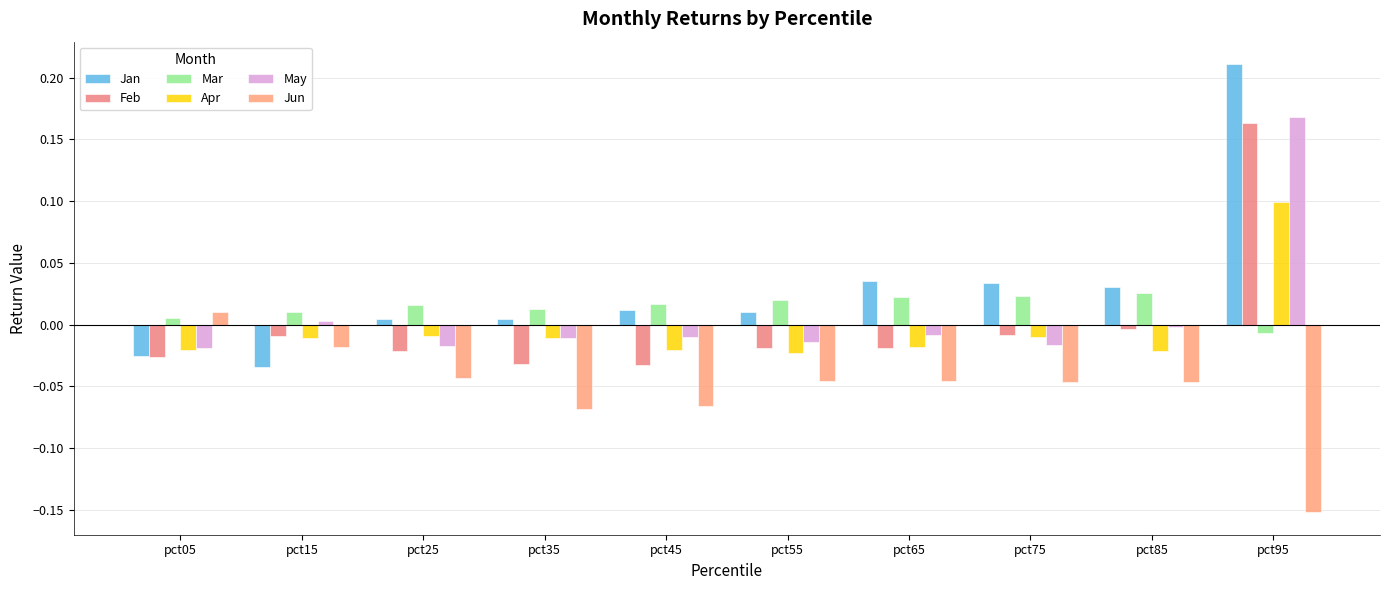

How many data points in Jun are above 0?

1